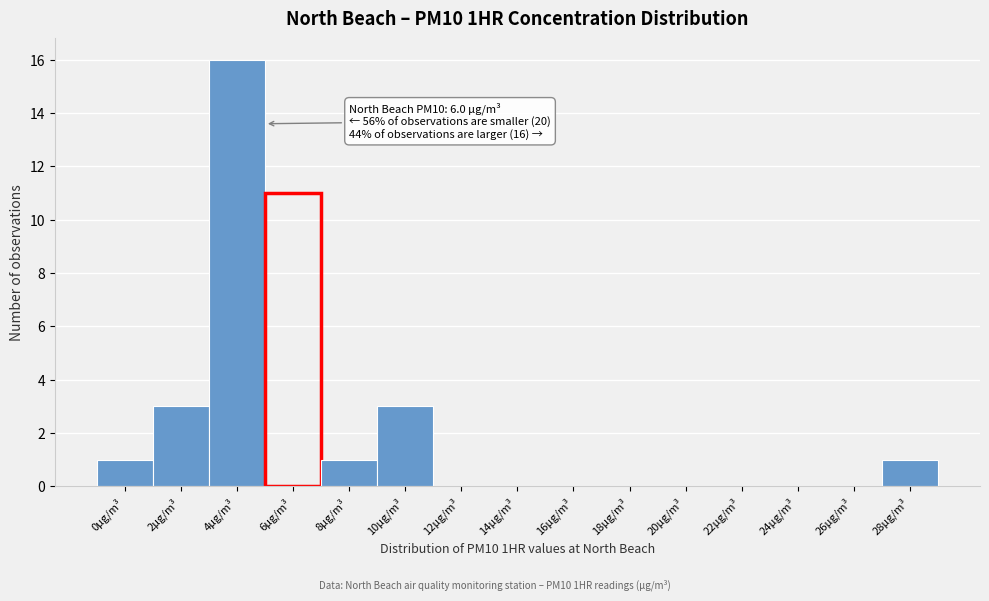

Reading left to right, what are all the values shown in this chart?

0µg/m³=1	2µg/m³=3	4µg/m³=16	6µg/m³=11	8µg/m³=1	10µg/m³=3	12µg/m³=0	14µg/m³=0	16µg/m³=0	18µg/m³=0	20µg/m³=0	22µg/m³=0	24µg/m³=0	26µg/m³=0	28µg/m³=1